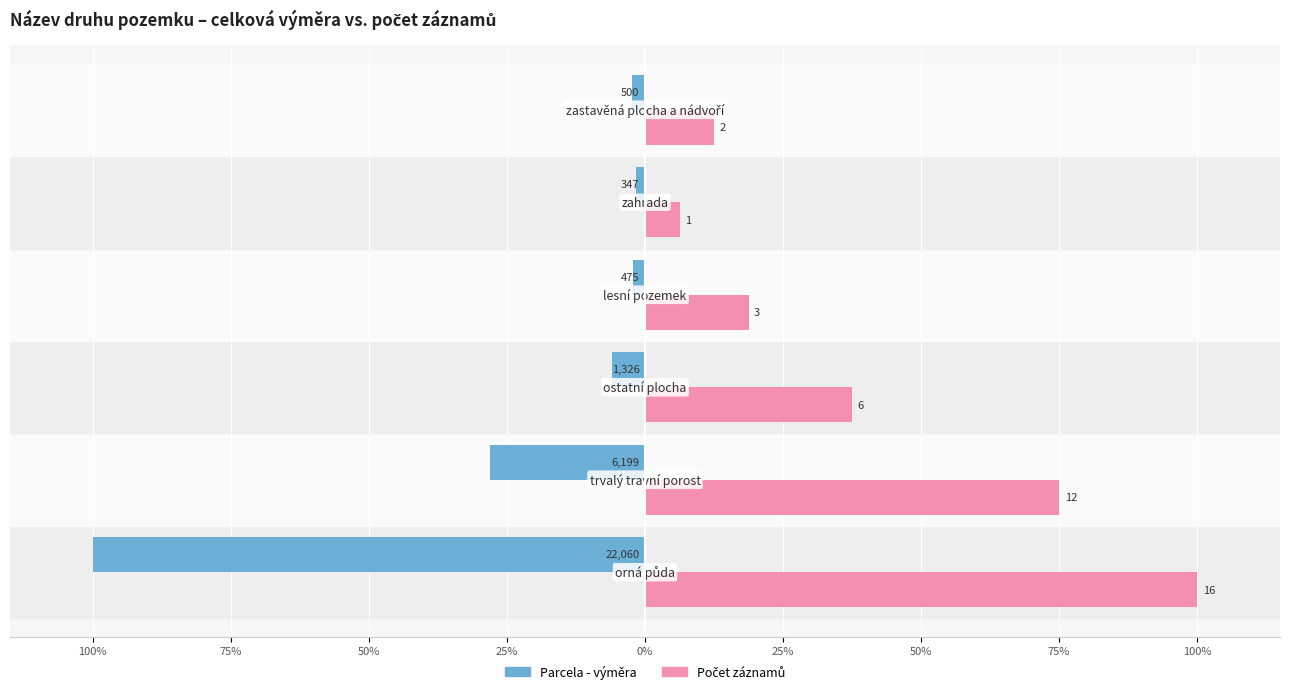

How many categories are shown in the chart?

6